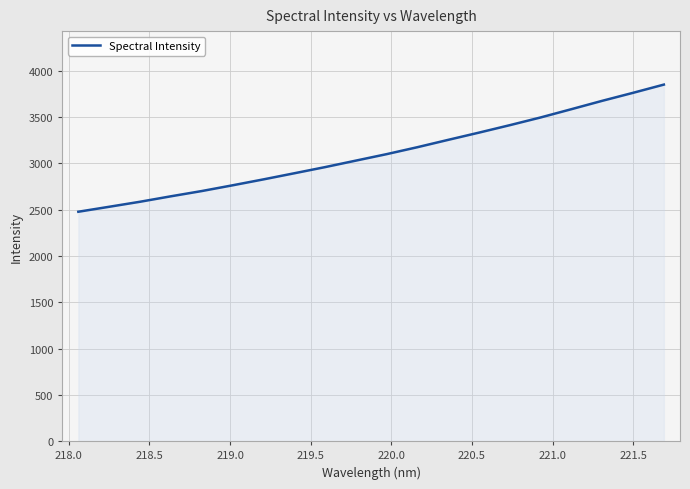

What is the greatest value displayed?

3852.2